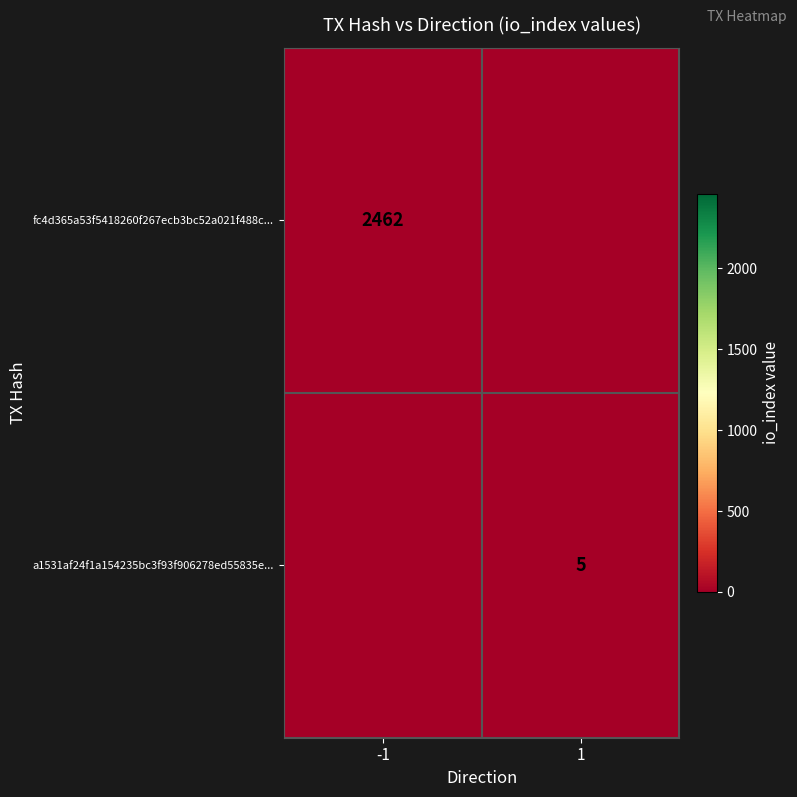

At -1, list the series in order from smallest to largest.

a1531af24f1a154235bc3f93f906278ed55835e..., fc4d365a53f5418260f267ecb3bc52a021f488c...